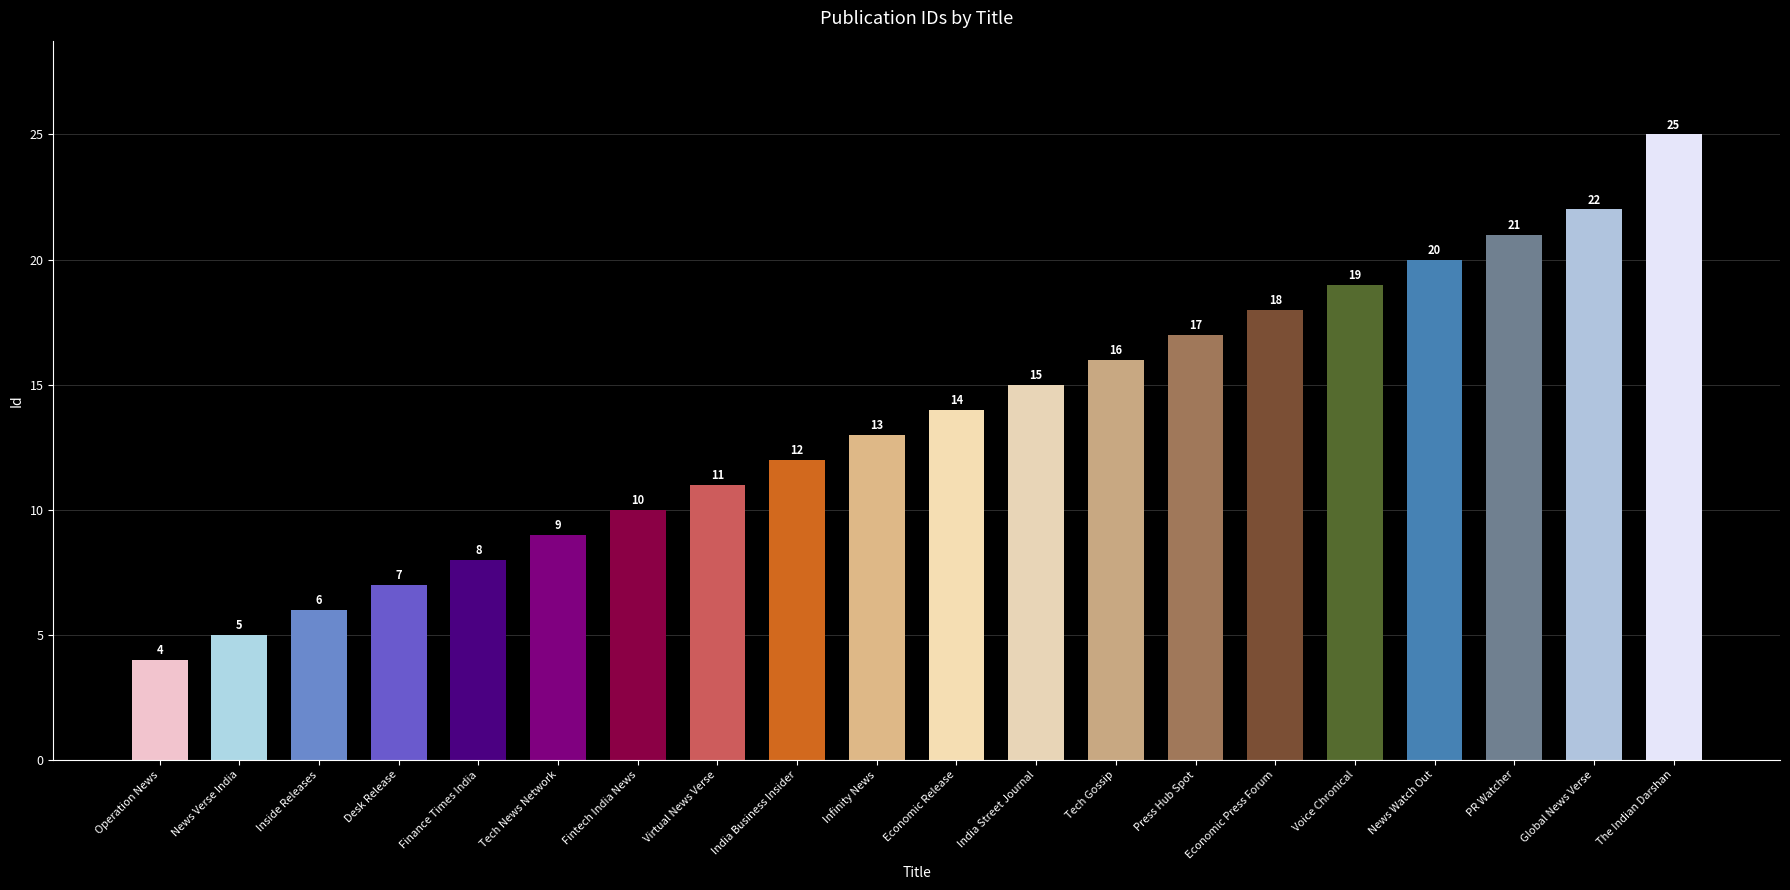

Approximately how many times larger is the value at Press Hub Spot compared to Tech Gossip?

1.1